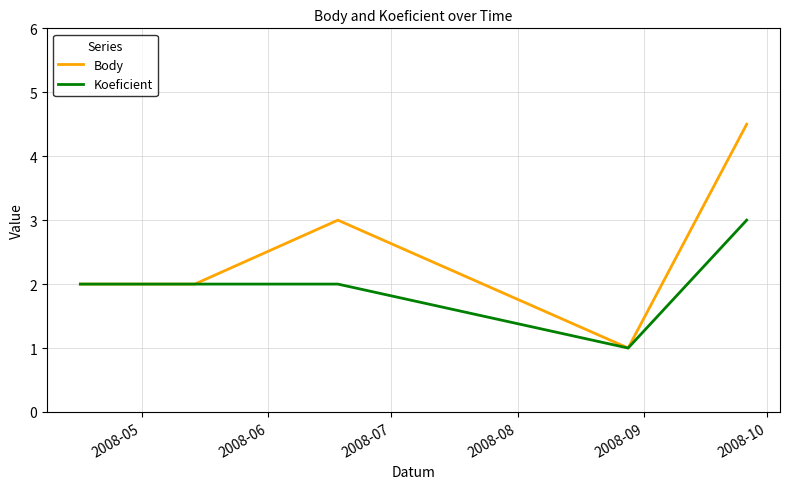

Which series has the widest spread of values?

Body